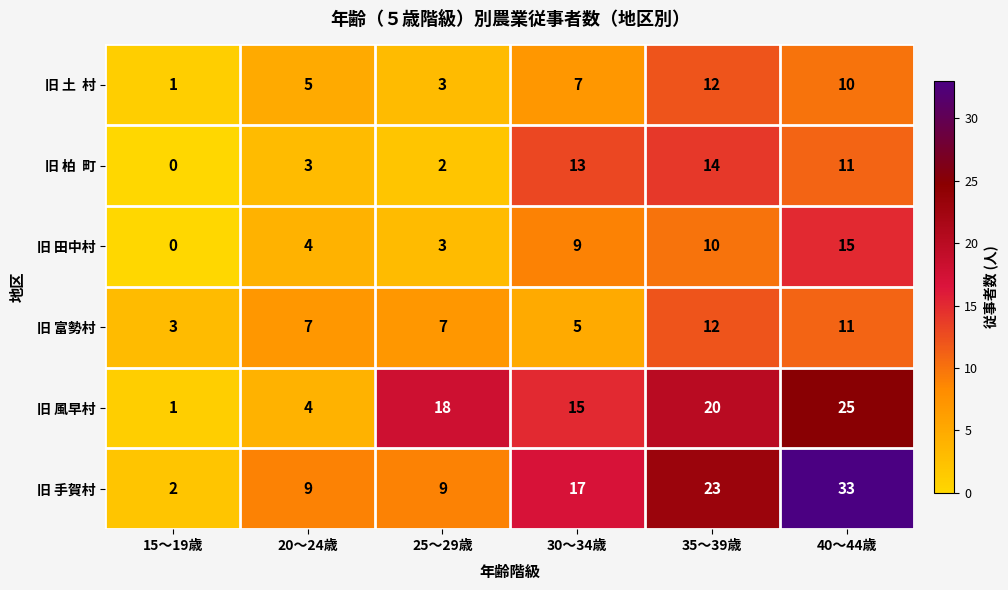

What value does the 旧 風早村 series have at 35～39歳, to the nearest 5?

20